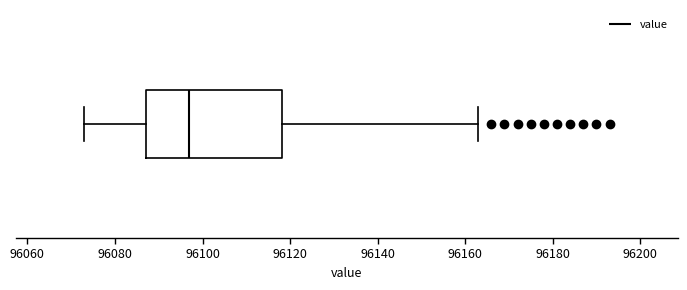

Read this box plot against the x-axis: the position of the median line, the range covered by the box, and the ends of both whiskers. The values are not printed on the chart, so give them approximately, as read against the axis.

median 96098, box 96088 to 96118, whiskers 96074 to 96164